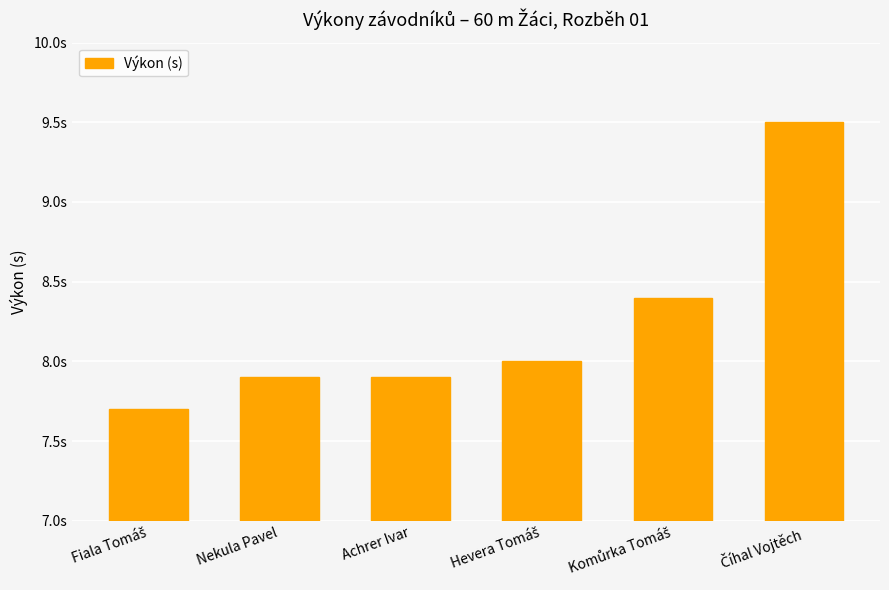

The value at Nekula Pavel is 7.9. True or false?

True